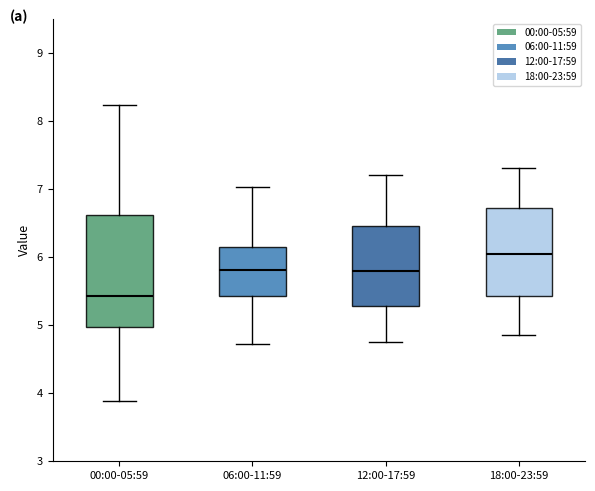

Reading left to right, transcribe this box plot: for each box, give where its median line is, the range the box spans, and where its two whiskers end, as read against the y-axis. The values are not printed on the chart, so give them approximately, as read against the axis.

00:00-05:59: median 5.4, box 5.0 to 6.6, whiskers 3.9 to 8.2
06:00-11:59: median 5.8, box 5.4 to 6.1, whiskers 4.7 to 7.0
12:00-17:59: median 5.8, box 5.3 to 6.5, whiskers 4.8 to 7.2
18:00-23:59: median 6.1, box 5.4 to 6.7, whiskers 4.9 to 7.3